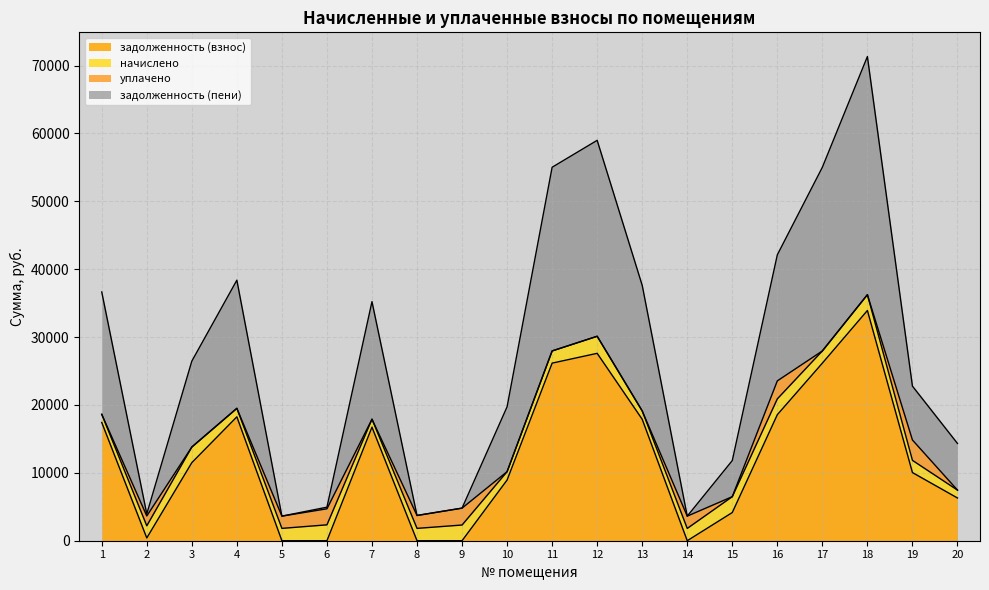

Which series changed the most between 17 and 20?

задолженность (пени)